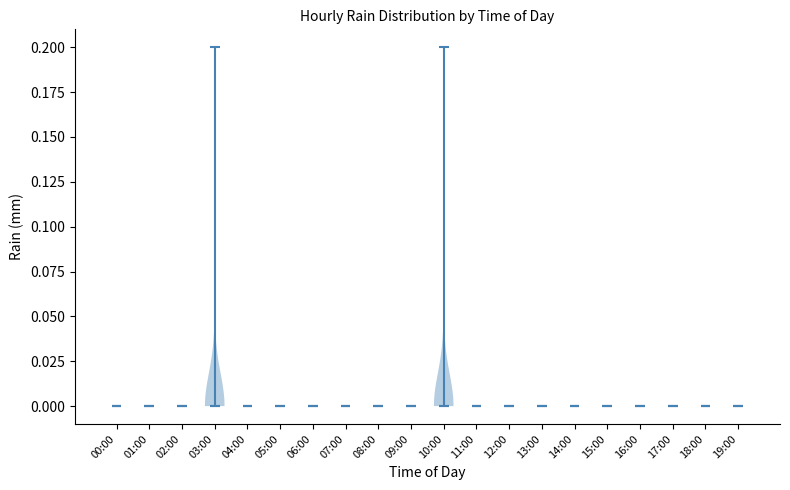

Reading left to right, read every violin against the y-axis: where its median line is, and the lowest and highest points it reaches. The values are not printed on the chart, so give them approximately, as read against the axis.

00:00: median line 0.0, lowest point 0.0, highest point 0.0
01:00: median line 0.0, lowest point 0.0, highest point 0.0
02:00: median line 0.0, lowest point 0.0, highest point 0.0
03:00: median line 0.0, lowest point 0.0, highest point 0.2
04:00: median line 0.0, lowest point 0.0, highest point 0.0
05:00: median line 0.0, lowest point 0.0, highest point 0.0
06:00: median line 0.0, lowest point 0.0, highest point 0.0
07:00: median line 0.0, lowest point 0.0, highest point 0.0
08:00: median line 0.0, lowest point 0.0, highest point 0.0
09:00: median line 0.0, lowest point 0.0, highest point 0.0
10:00: median line 0.0, lowest point 0.0, highest point 0.2
11:00: median line 0.0, lowest point 0.0, highest point 0.0
12:00: median line 0.0, lowest point 0.0, highest point 0.0
13:00: median line 0.0, lowest point 0.0, highest point 0.0
14:00: median line 0.0, lowest point 0.0, highest point 0.0
15:00: median line 0.0, lowest point 0.0, highest point 0.0
16:00: median line 0.0, lowest point 0.0, highest point 0.0
17:00: median line 0.0, lowest point 0.0, highest point 0.0
18:00: median line 0.0, lowest point 0.0, highest point 0.0
19:00: median line 0.0, lowest point 0.0, highest point 0.0